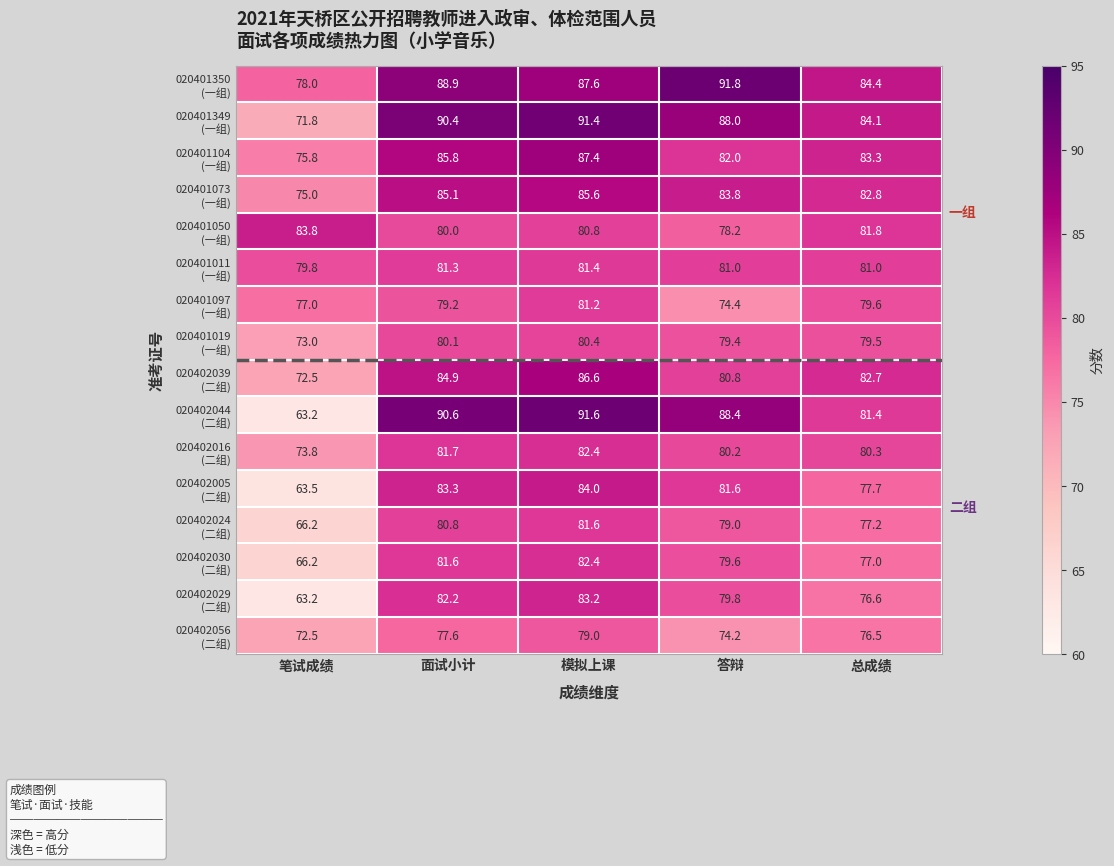

What is the spread (max minus min) of values at 面试小计?

13.0